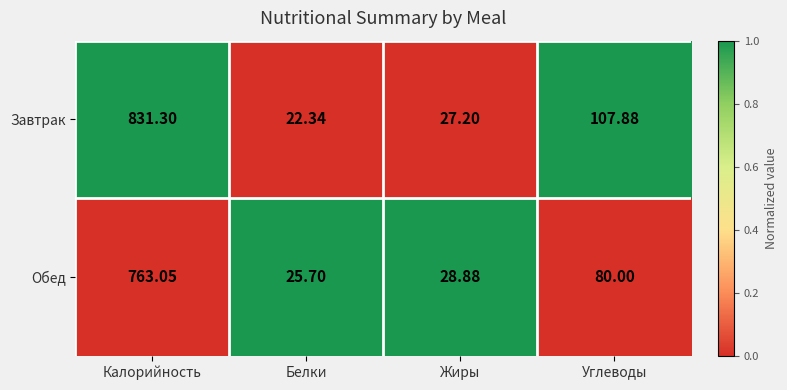

What is the difference between the highest and lowest values at Белки?

3.4